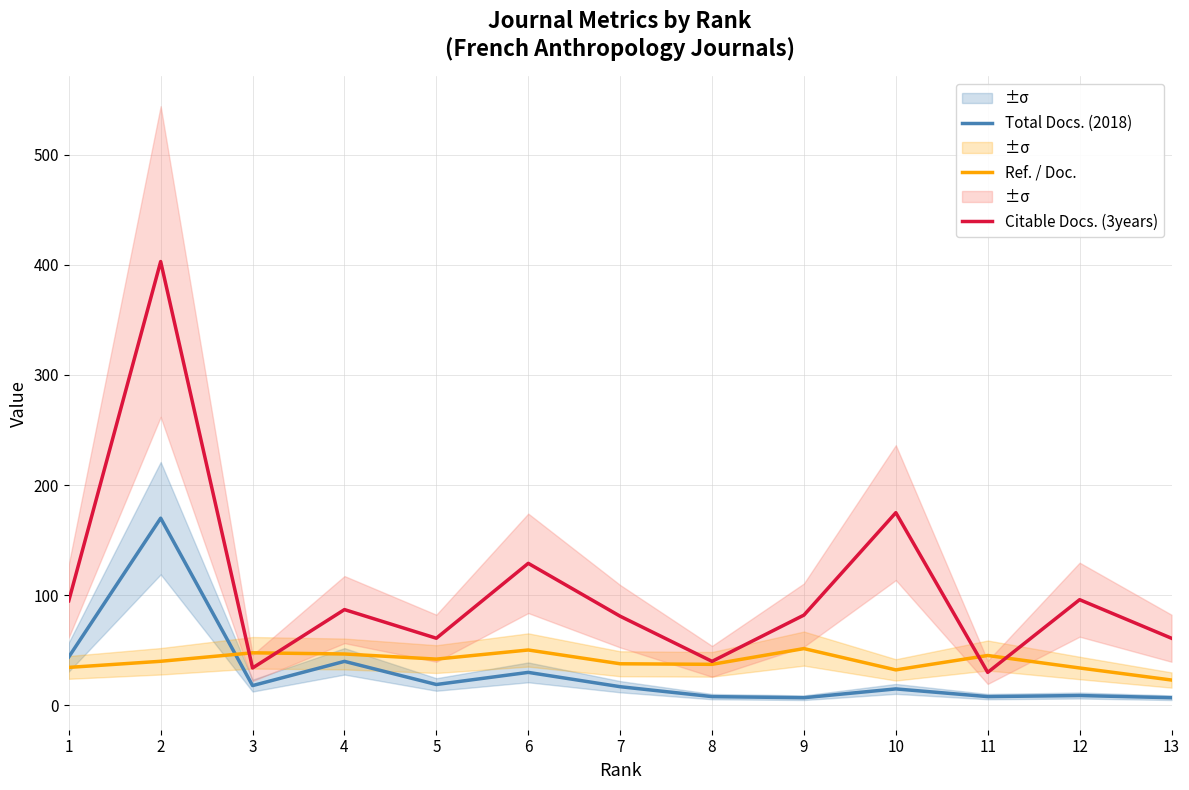

Rank the series by their maximum value, from highest to lowest.

Citable Docs. (3years), Total Docs. (2018), Ref. / Doc.